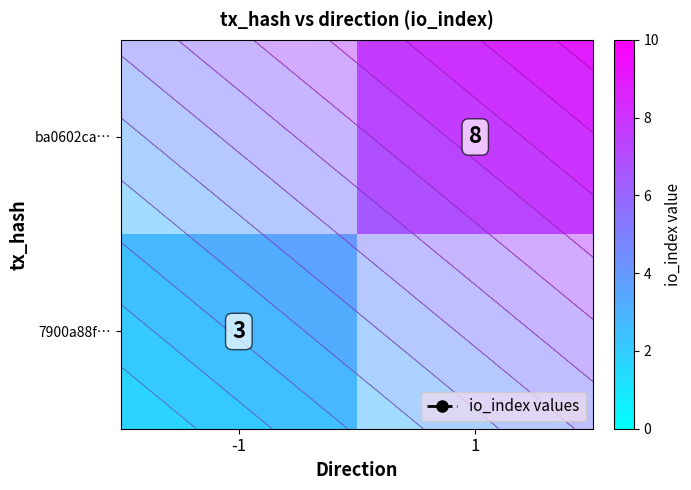

Rank the series at 1 from highest to lowest value.

row_0, row_1